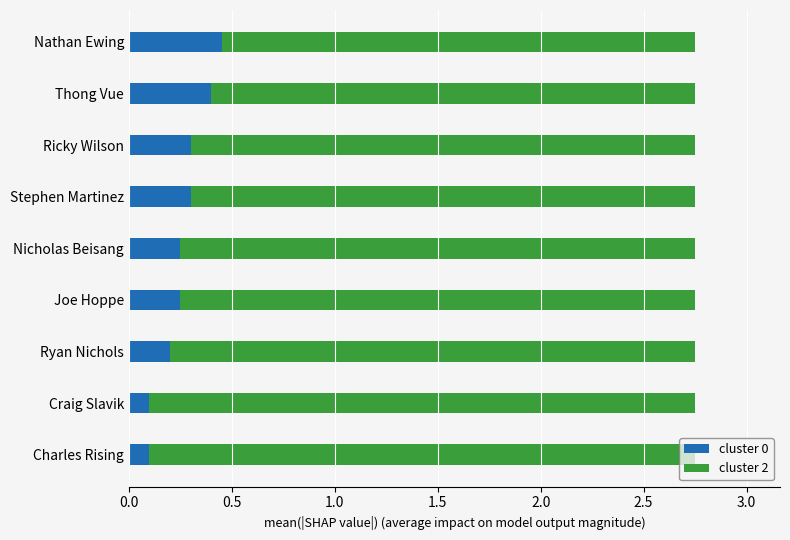

What is the total value across all series at Ricky Wilson?

2.8